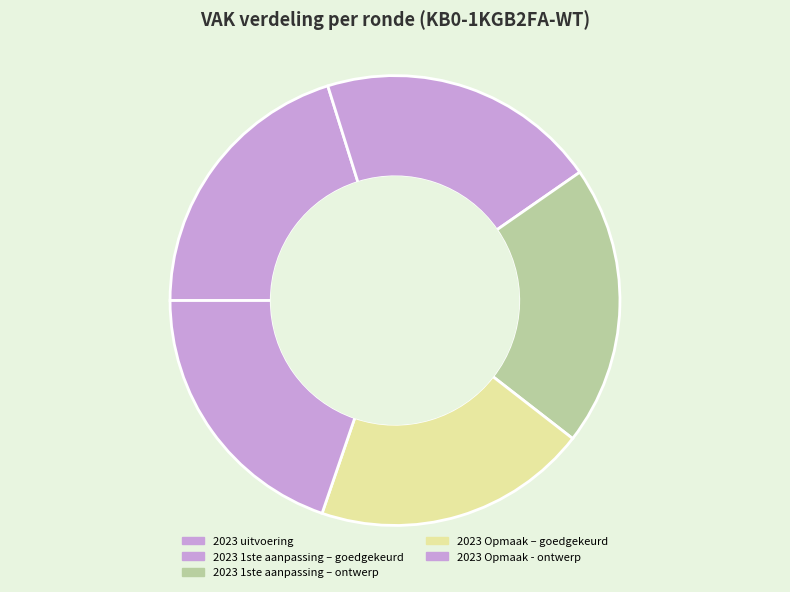

Which category has the smallest portion of the pie?

2023 Opmaak – goedgekeurd